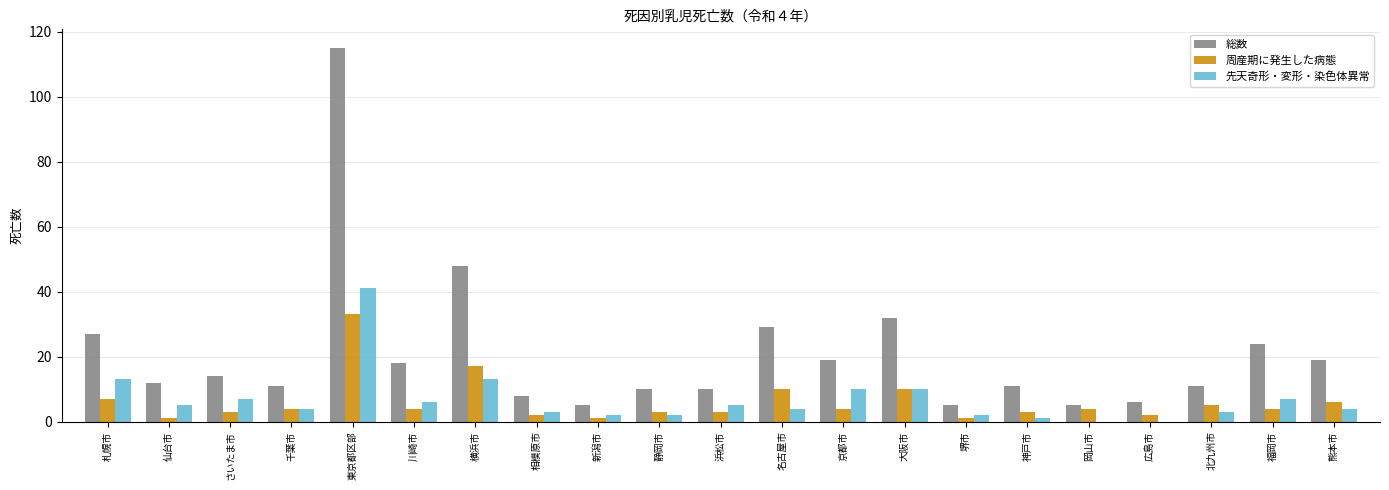

Which series has the largest total across all categories?

総数